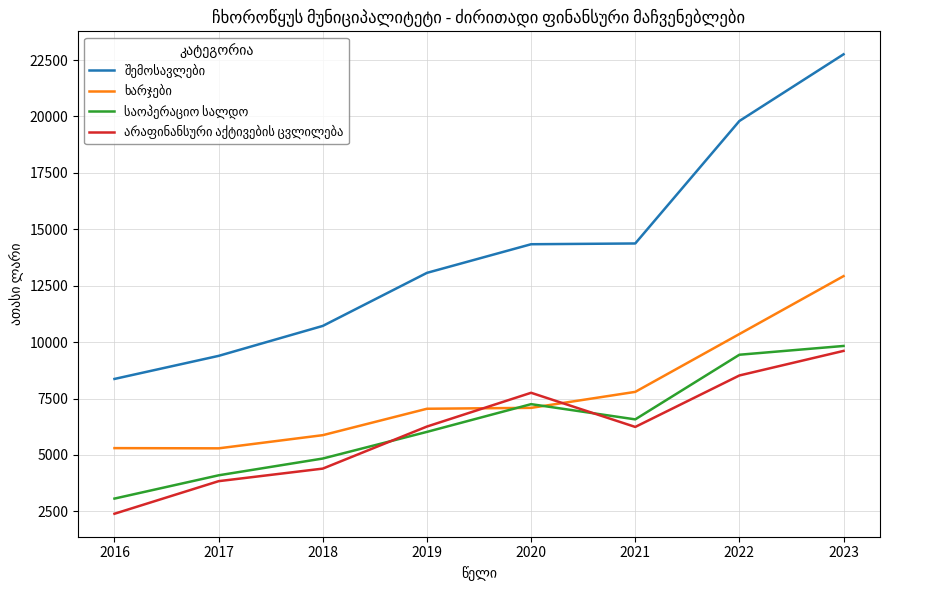

What is the greatest value displayed?

22753.8